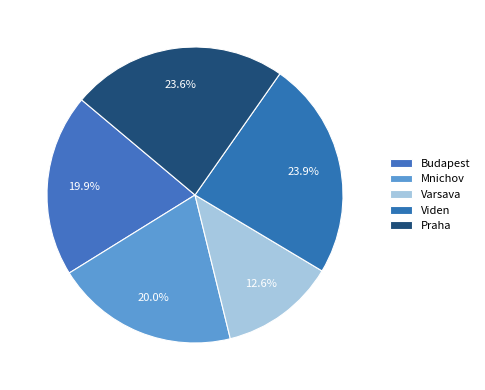

Is the sum of Mnichov and Varsava greater than half?

No